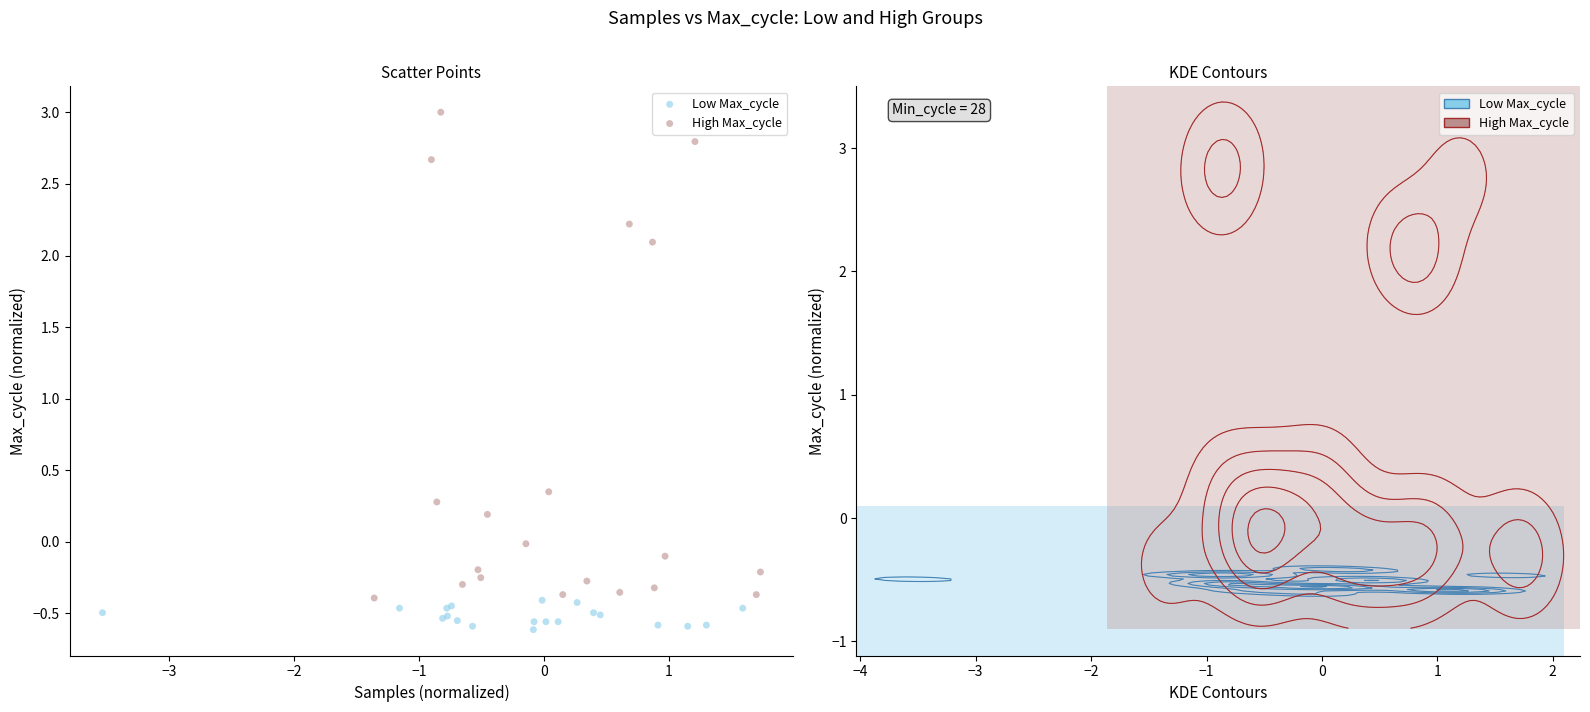

Which series reaches the minimum Y coordinate?

Low Max_cycle